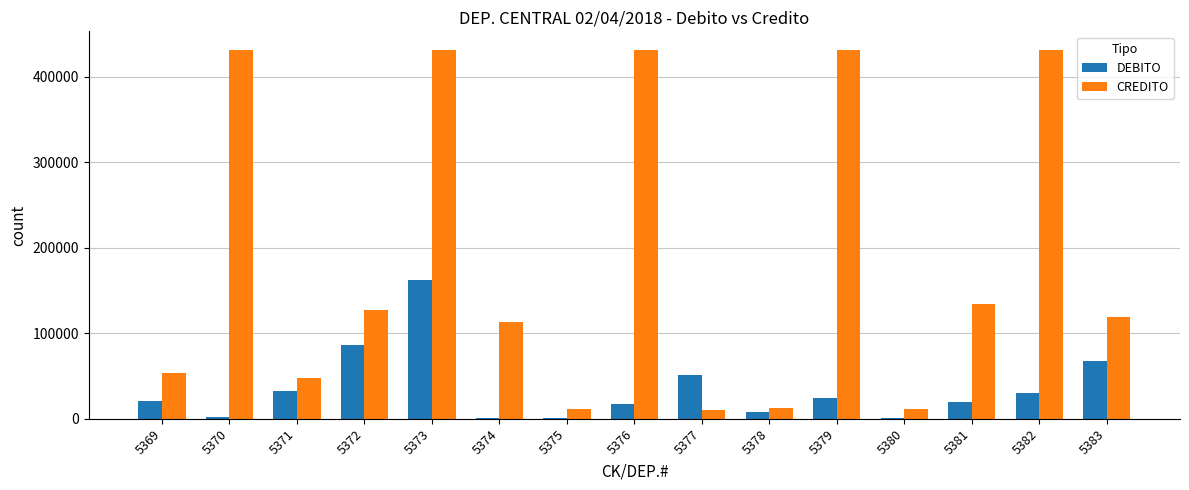

Are the bars grouped side by side (vs. stacked)?

Yes